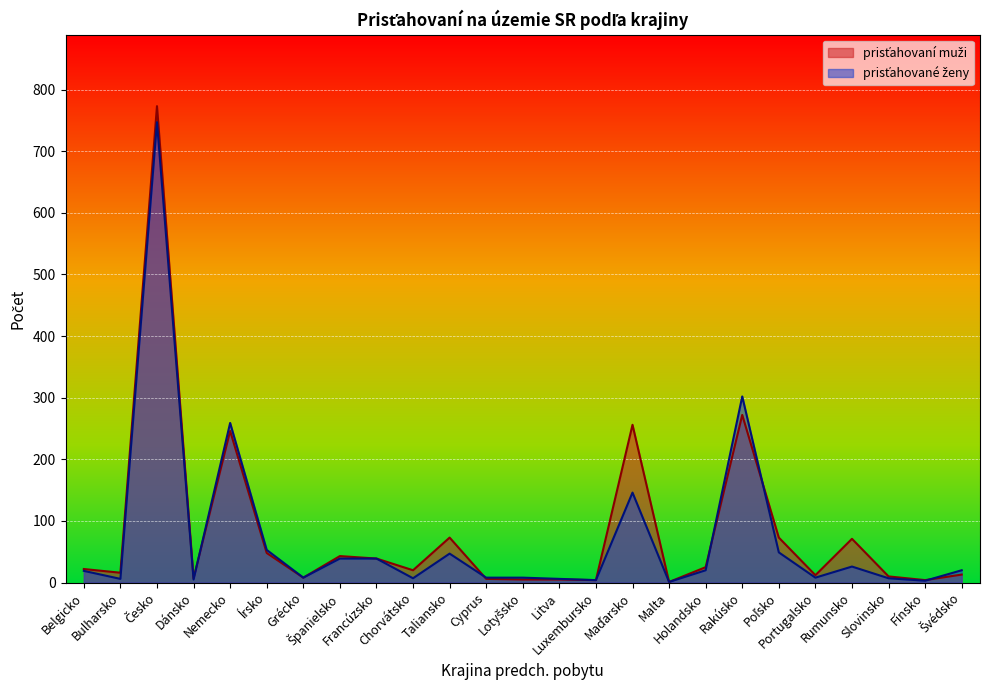

What is the difference between the maximum and second lowest values in the prisťahovaní muži series?

769